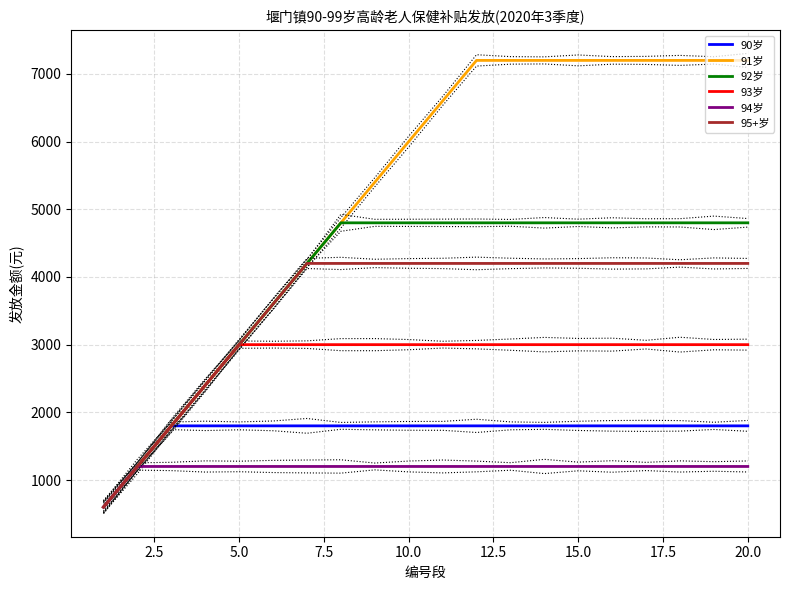

At which label does 95+岁 reach its peak?

15.0